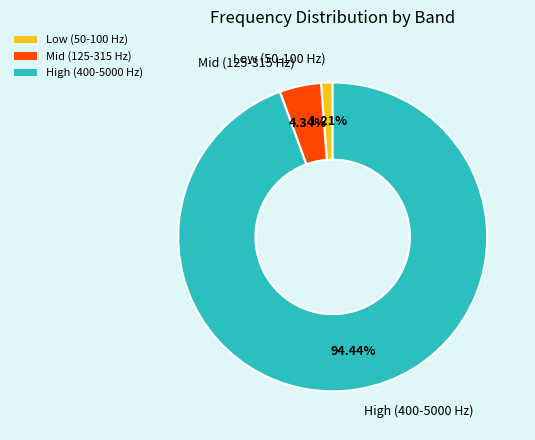

To the nearest percent, what is the average slice percentage?

33%